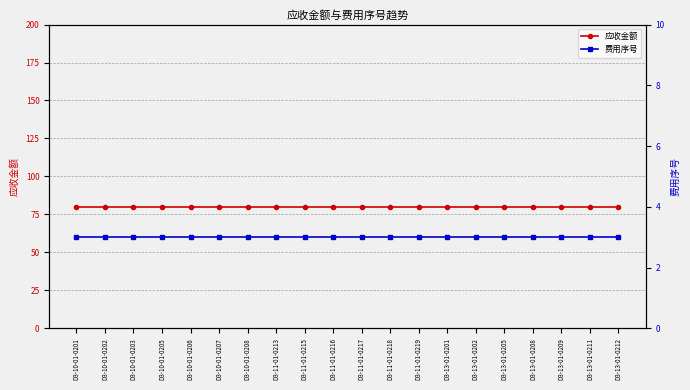

The value of 费用序号 at D3-10-01-0203 is 4.5. True or false?

False